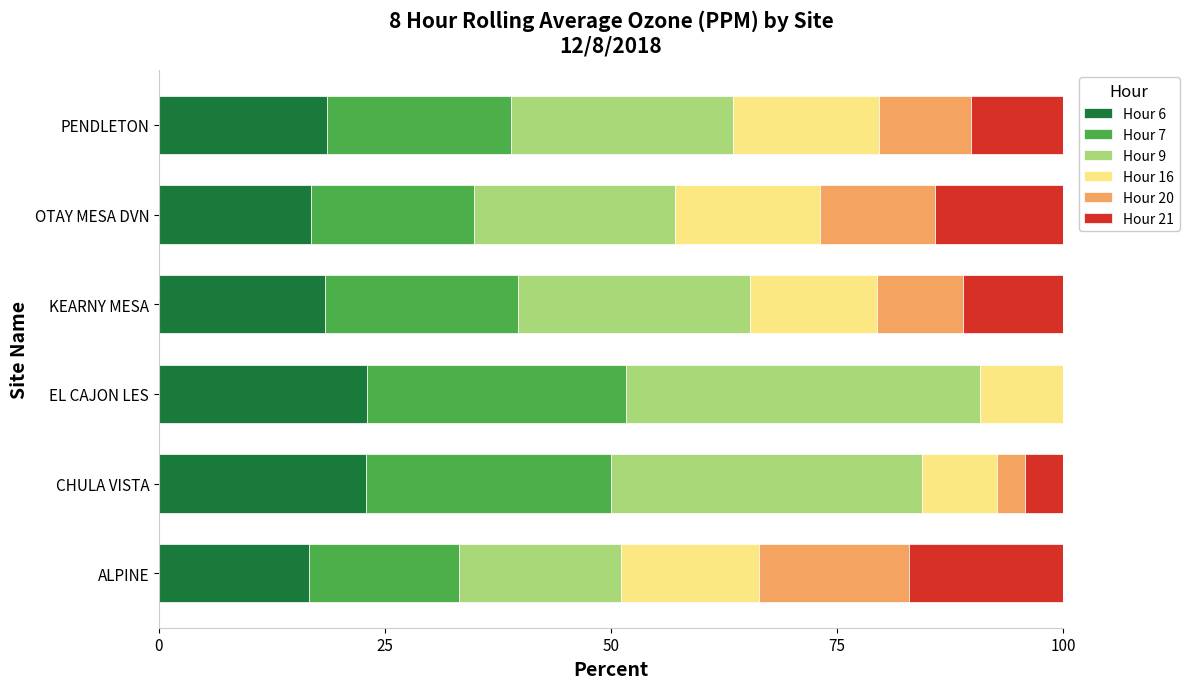

What is the total value across all series at OTAY MESA DVN?

100.0